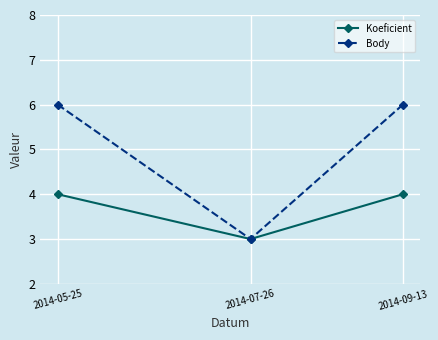

What value does the Koeficient series have at 2014-09-13?

4